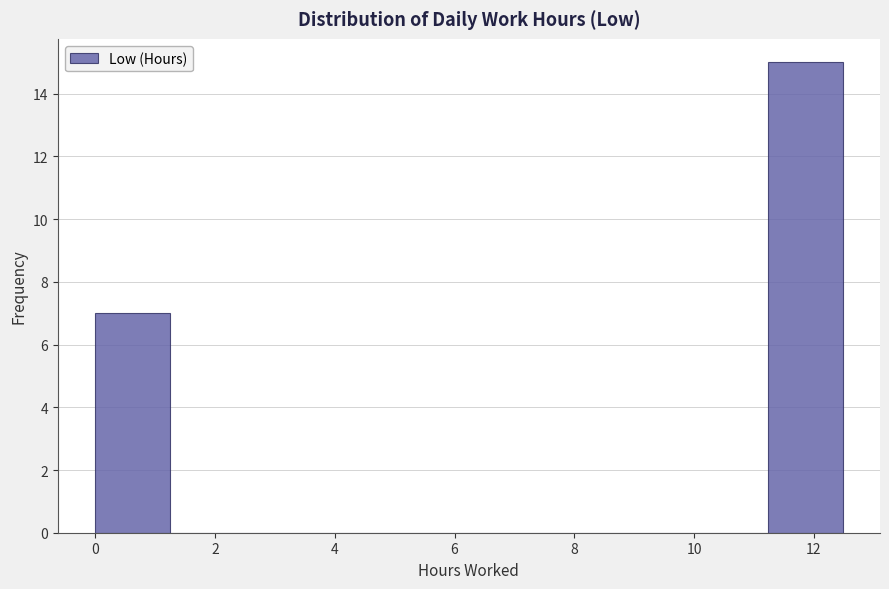

Reading left to right, list every bar in this chart as the range it spans on the x-axis followed by its height. Neither the bar edges nor the heights are printed on the chart, so give them approximately, as read against the axes.

0.0 to 1.2: 7
1.2 to 2.4: 0
2.4 to 3.8: 0
3.8 to 5.0: 0
5.0 to 6.2: 0
6.2 to 7.4: 0
7.4 to 8.8: 0
8.8 to 10.0: 0
10.0 to 11.2: 0
11.2 to 12.4: 15